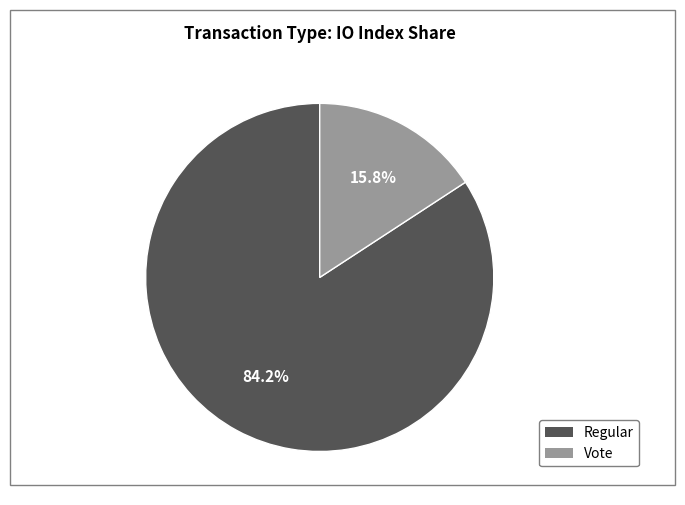

Is there any slice that represents more than half of the pie?

Yes